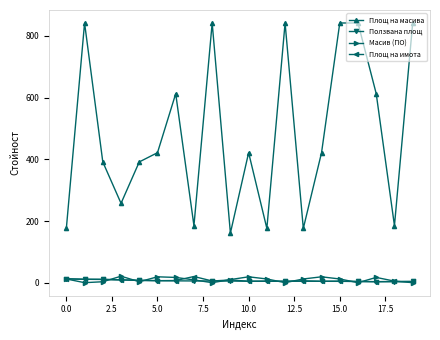

What is the maximum value for Масив (ПО)?

22.0